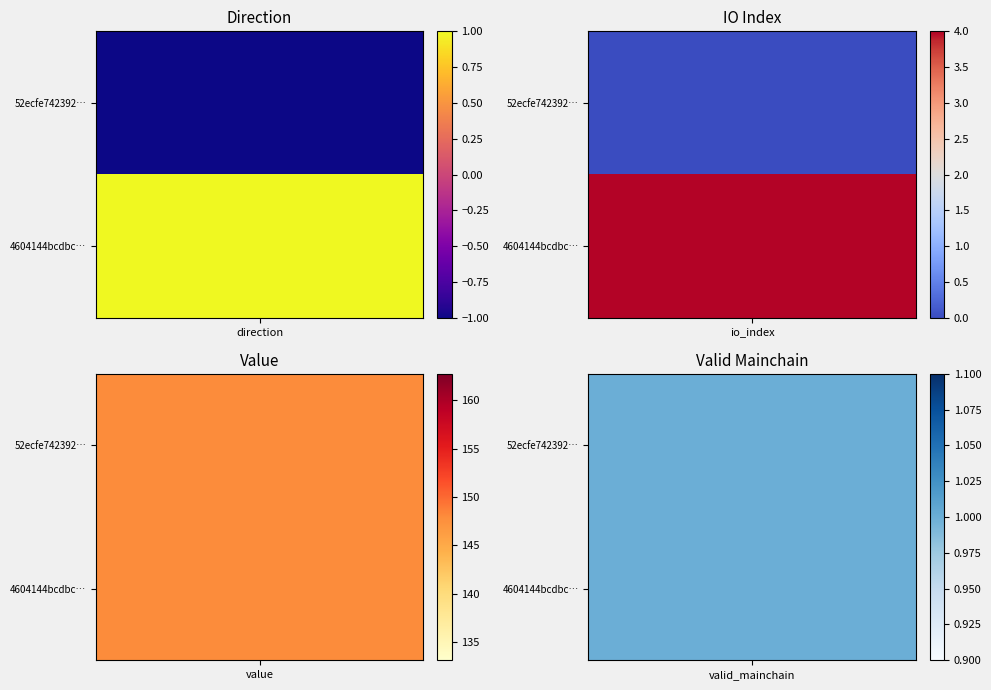

Is the value of 52ecfe742392db6dad409f38c354e001fd93463 at io_index greater than the value of 4604144bcdbce80a855e2c9a93d3bb6b4e891f5 at direction?

No